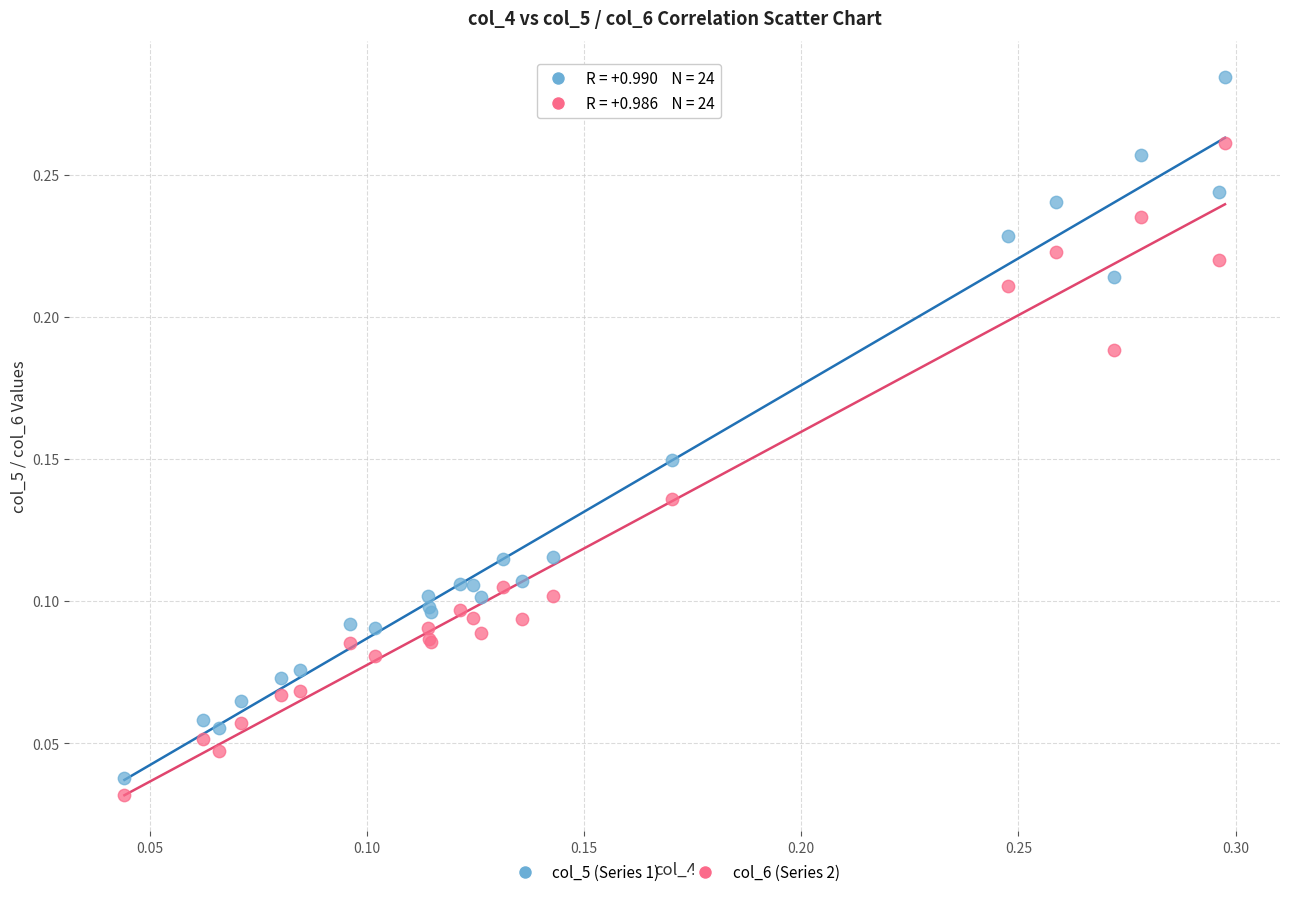

Which series has the largest Y range (max minus min)?

col_5 (Series 1)